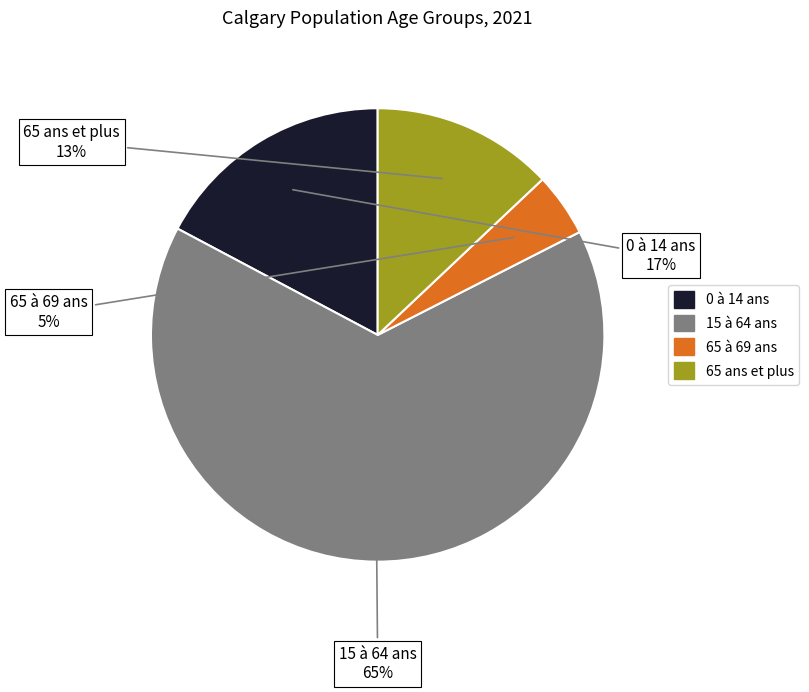

Is it true that 15 à 64 ans is 65% of the pie?

True